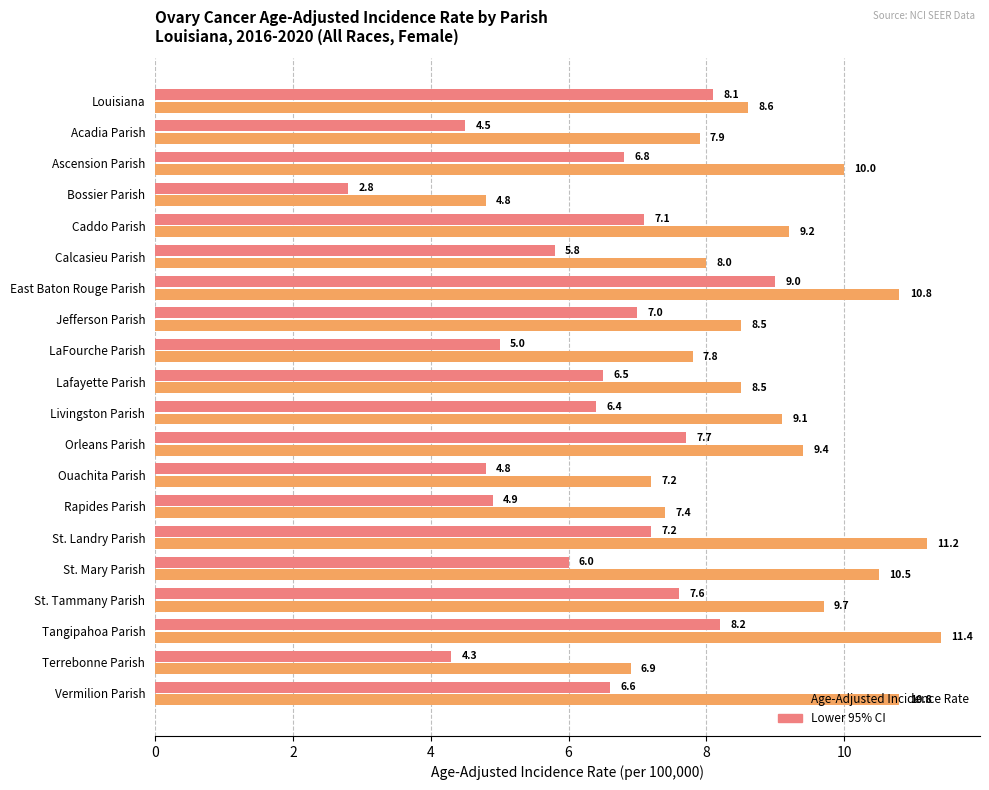

What is the total value across all series at Ouachita Parish?

12.0